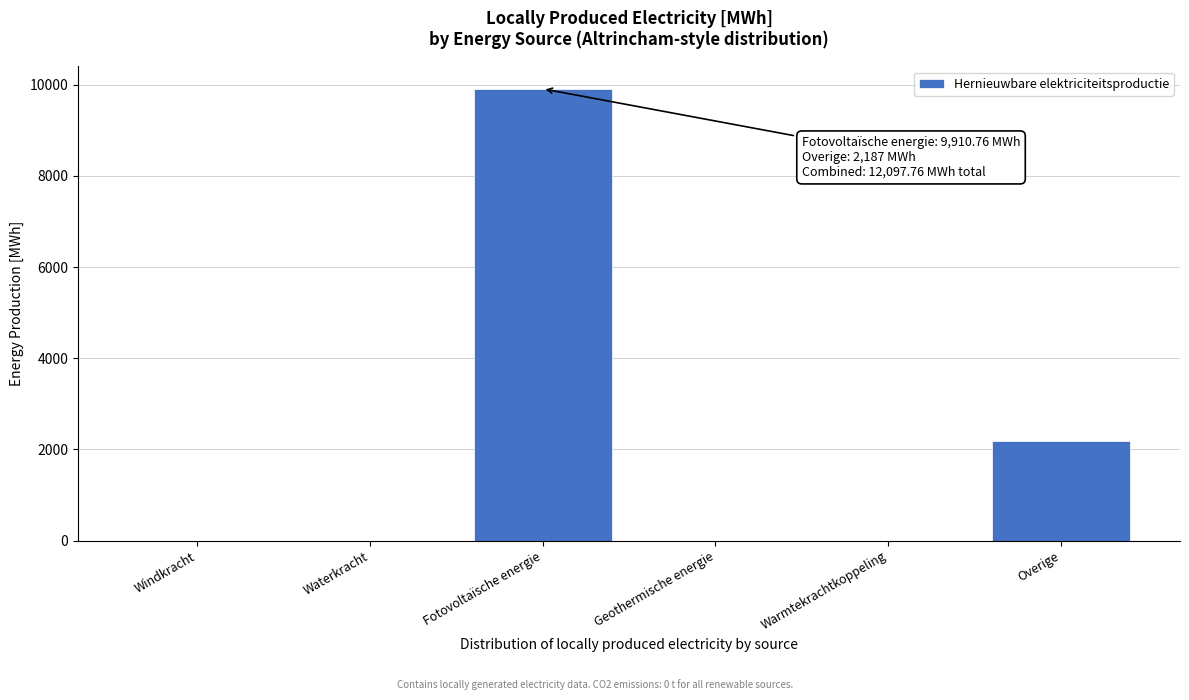

Reading left to right, transcribe all the data shown in this chart.

Windkracht=0.0	Waterkracht=0.0	Fotovoltaïsche energie=9910.8	Geothermische energie=0.0	Warmtekrachtkoppeling=0.0	Overige=2187.0